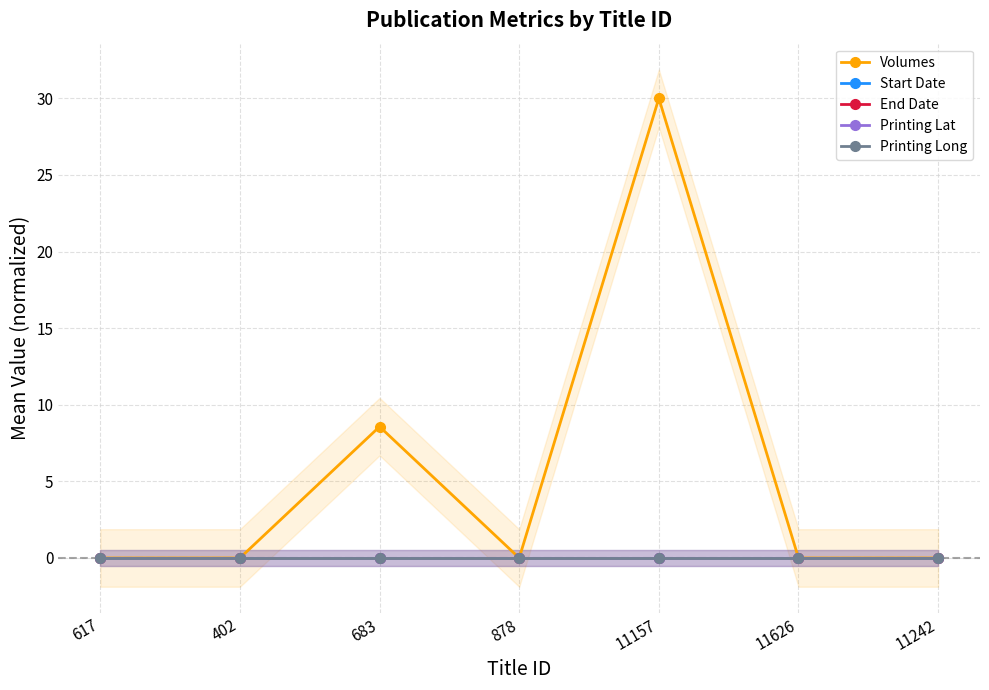

The Printing Lat series shows 0.0 at 11242. True or false?

True